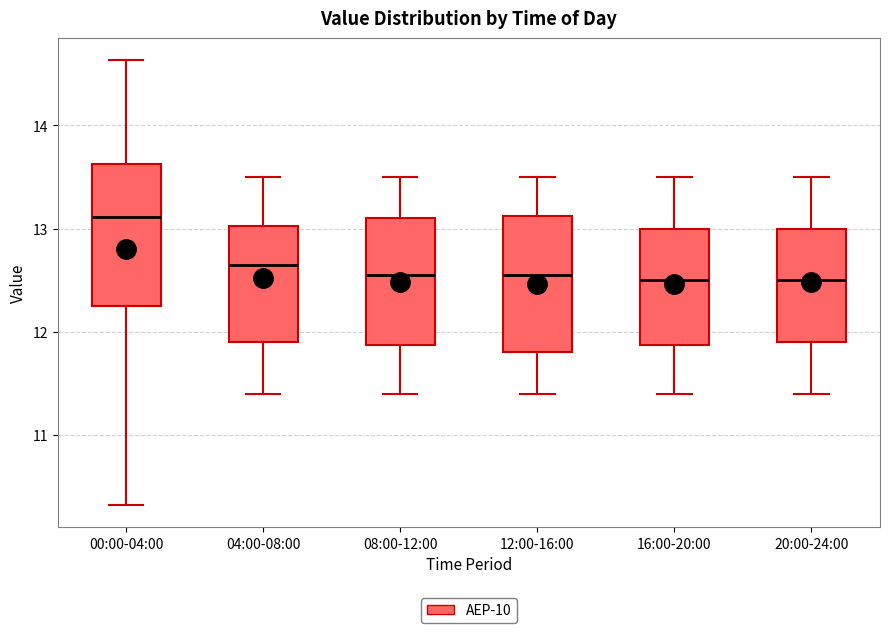

Reading left to right, read every box against the y-axis: the position of its median line, the range the box covers, and the ends of its whiskers. The values are not printed on the chart, so give them approximately, as read against the axis.

00:00-04:00: median 13.1, box 12.2 to 13.6, whiskers 10.3 to 14.6
04:00-08:00: median 12.7, box 11.9 to 13.0, whiskers 11.4 to 13.5
08:00-12:00: median 12.6, box 11.9 to 13.1, whiskers 11.4 to 13.5
12:00-16:00: median 12.6, box 11.8 to 13.1, whiskers 11.4 to 13.5
16:00-20:00: median 12.5, box 11.9 to 13.0, whiskers 11.4 to 13.5
20:00-24:00: median 12.5, box 11.9 to 13.0, whiskers 11.4 to 13.5